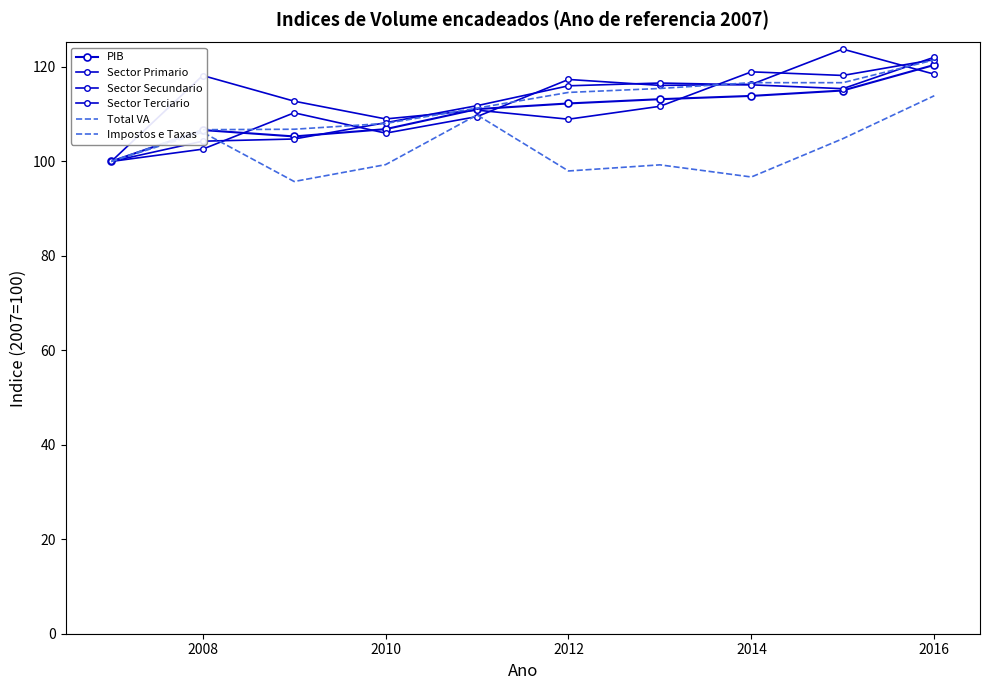

Reading right to left, transcribe all the data shown in this chart.

PIB: 120.4	115.0	113.9	113.2	112.3	111.1	106.8	105.3	106.7	100.0
Sector Primario: 118.5	123.8	116.3	116.1	117.4	109.5	106.0	110.3	102.6	100.0
Sector Secundario: 121.6	118.2	119.0	111.7	108.9	110.9	109.0	112.8	118.2	100.0
Sector Terciario: 122.1	115.4	116.2	116.6	116.0	111.8	108.2	104.8	104.3	100.0
Total VA: 121.5	116.7	116.7	115.5	114.6	111.3	108.0	106.8	106.7	100.0
Impostos e Taxas: 113.9	104.8	96.7	99.3	98.0	109.9	99.3	95.8	106.2	100.0